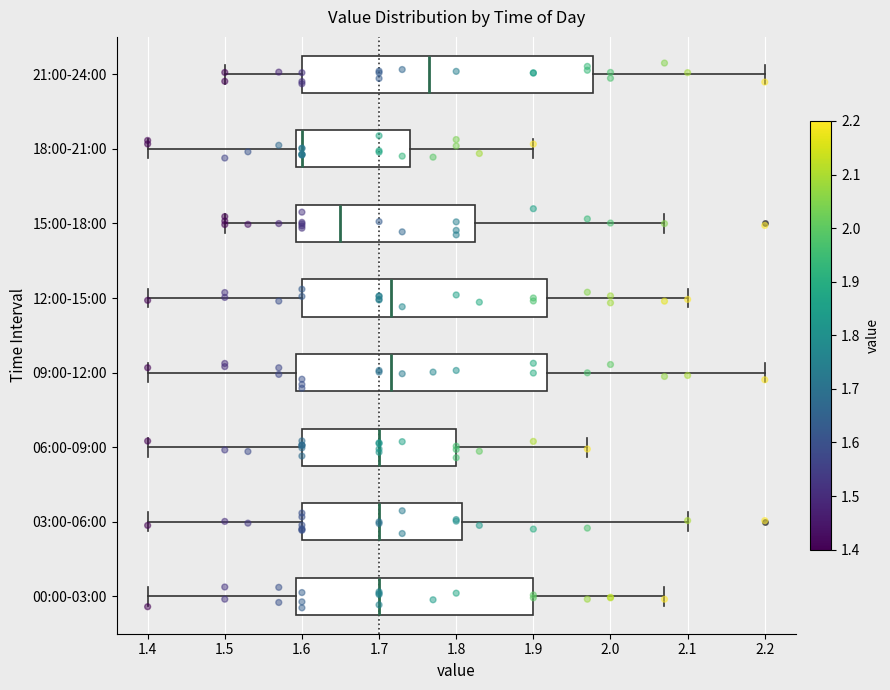

Reading bottom to top, transcribe this box plot: for each box, give where its median line is, the range the box spans, and where its two whiskers end, as read against the x-axis. The values are not printed on the chart, so give them approximately, as read against the axis.

00:00-03:00: median 1.70, box 1.59 to 1.90, whiskers 1.40 to 2.07
03:00-06:00: median 1.70, box 1.60 to 1.81, whiskers 1.40 to 2.10
06:00-09:00: median 1.70, box 1.60 to 1.80, whiskers 1.40 to 1.97
09:00-12:00: median 1.72, box 1.59 to 1.92, whiskers 1.40 to 2.20
12:00-15:00: median 1.72, box 1.60 to 1.92, whiskers 1.40 to 2.10
15:00-18:00: median 1.65, box 1.59 to 1.83, whiskers 1.50 to 2.07
18:00-21:00: median 1.60, box 1.59 to 1.74, whiskers 1.40 to 1.90
21:00-24:00: median 1.77, box 1.60 to 1.98, whiskers 1.50 to 2.20